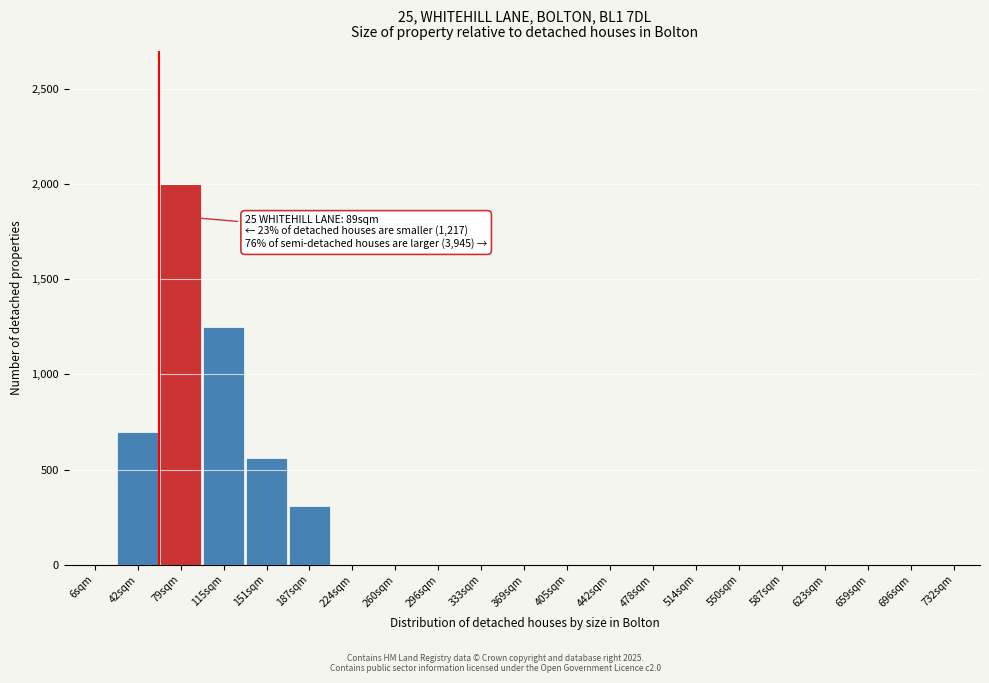

Reading right to left, extract all data points from this chart.

732sqm=0	696sqm=0	659sqm=0	623sqm=0	587sqm=0	550sqm=0	514sqm=0	478sqm=0	442sqm=0	405sqm=0	369sqm=0	333sqm=0	296sqm=0	260sqm=0	224sqm=0	187sqm=310	151sqm=560	115sqm=1250	79sqm=2000	42sqm=700	6sqm=0